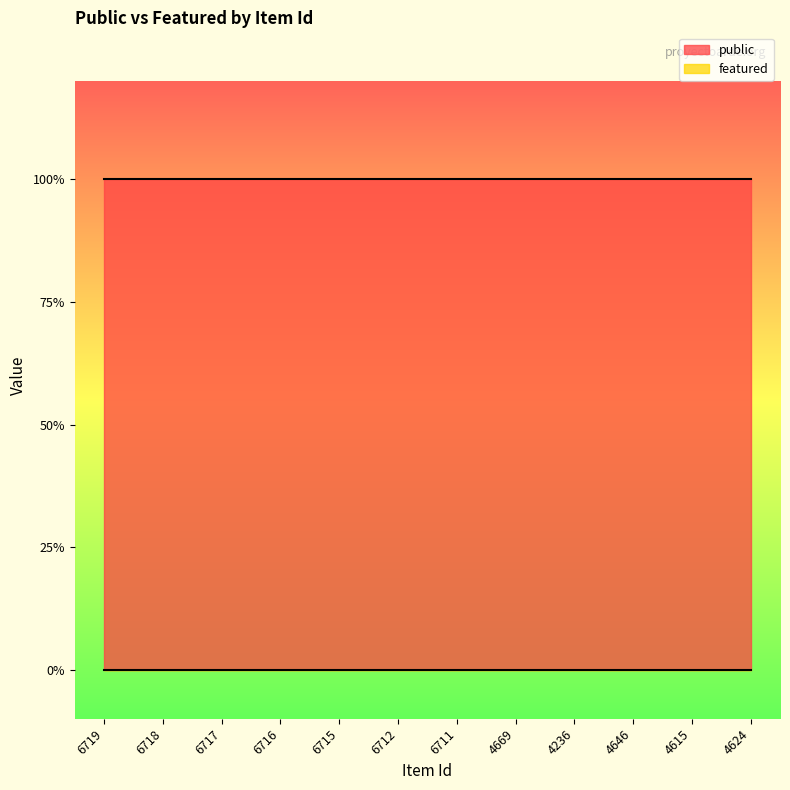

True or false: public has a value of 1 at 4669.

True